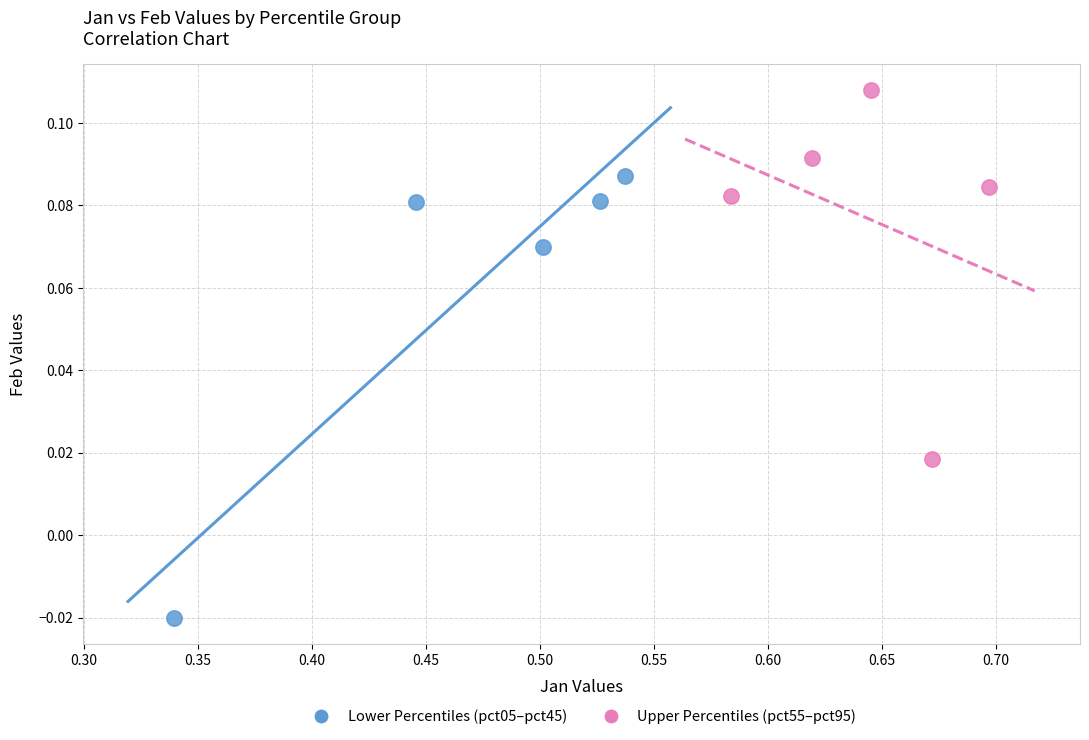

Which series has the largest Y range (max minus min)?

Lower Percentiles (pct05–pct45)